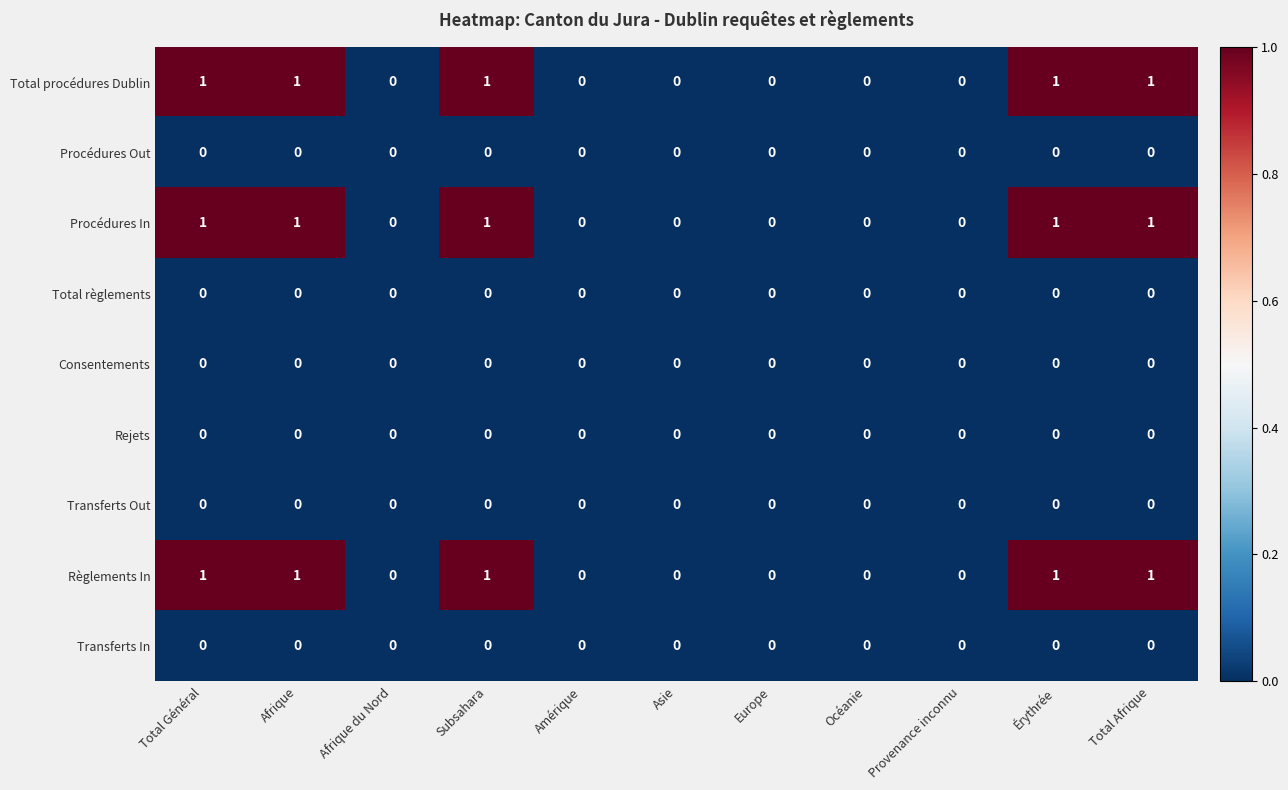

How many series are shown in this chart?

9